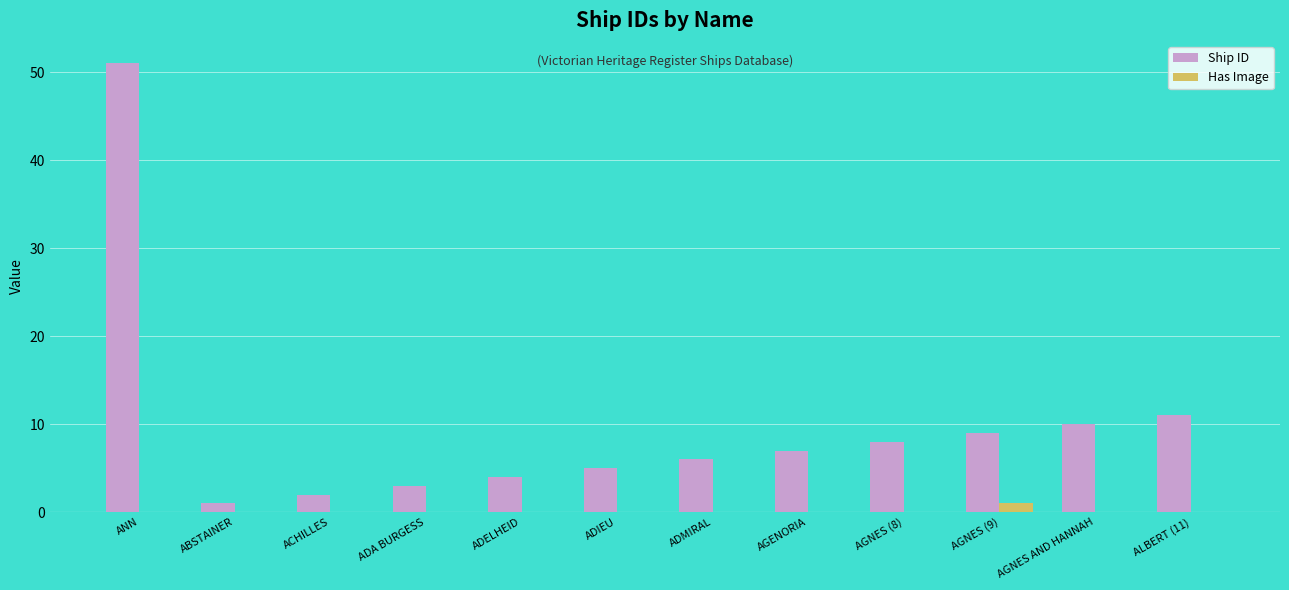

How many series are shown in this chart?

2